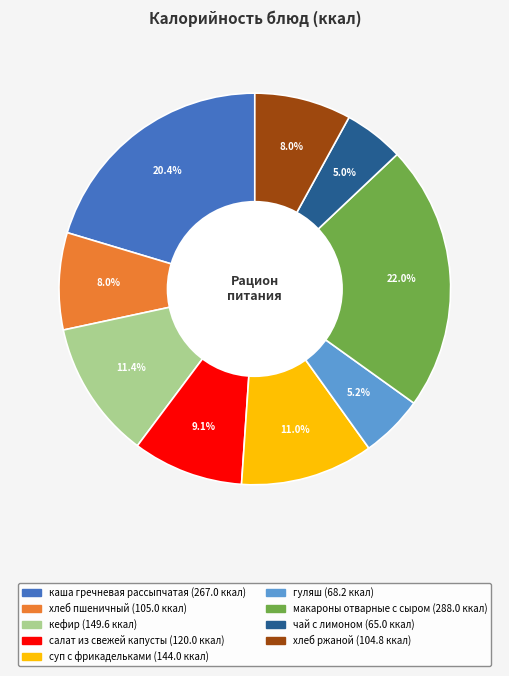

How much of the chart is everything except кефир?

88.6%